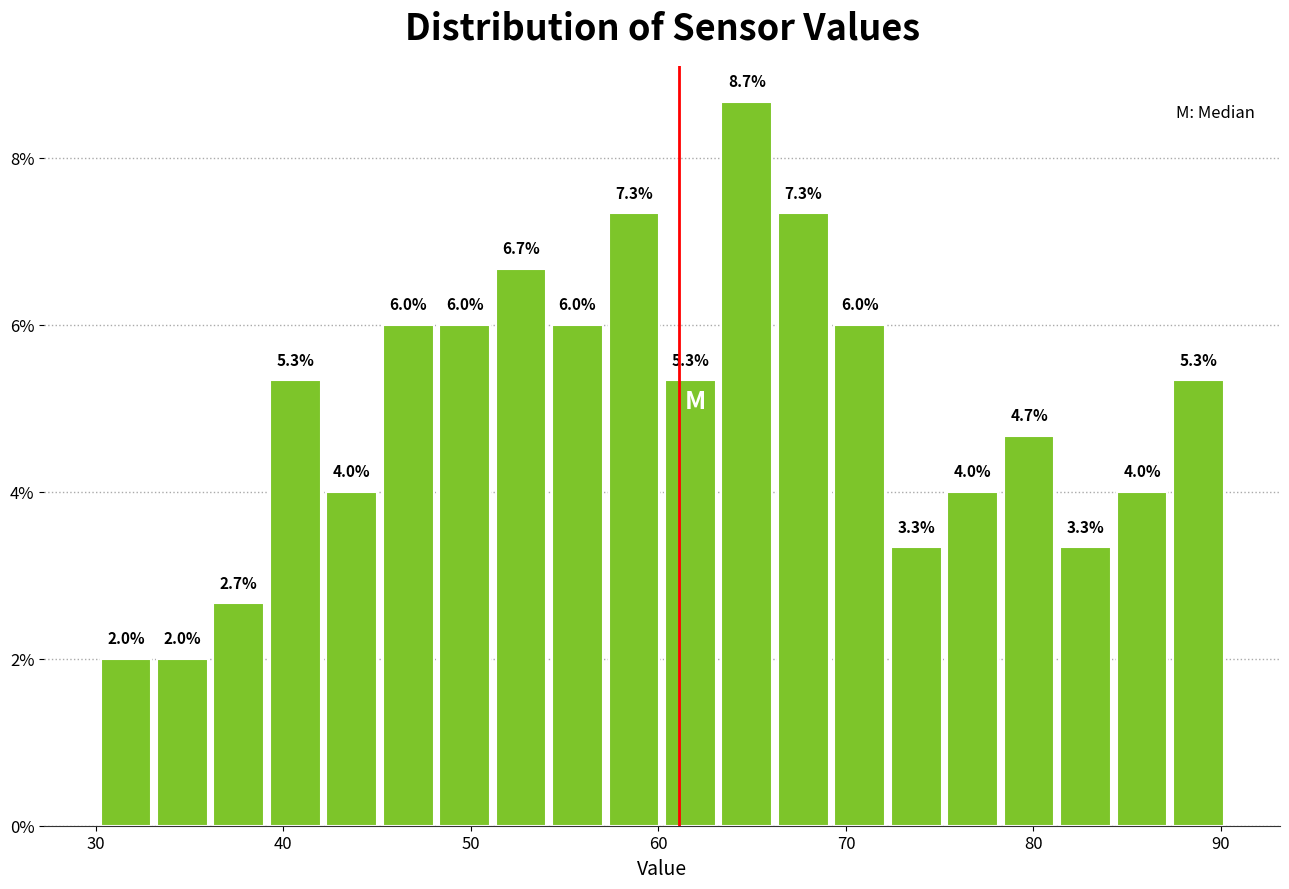

Read against the x-axis, roughly where is the centre of the tallest bar?

65